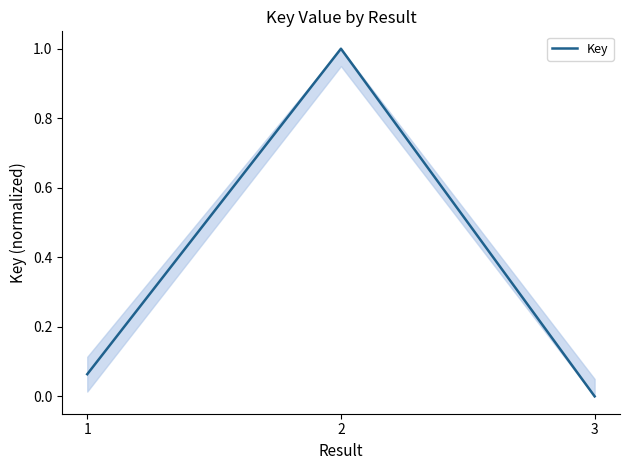

Which label corresponds to the largest value in the chart?

2